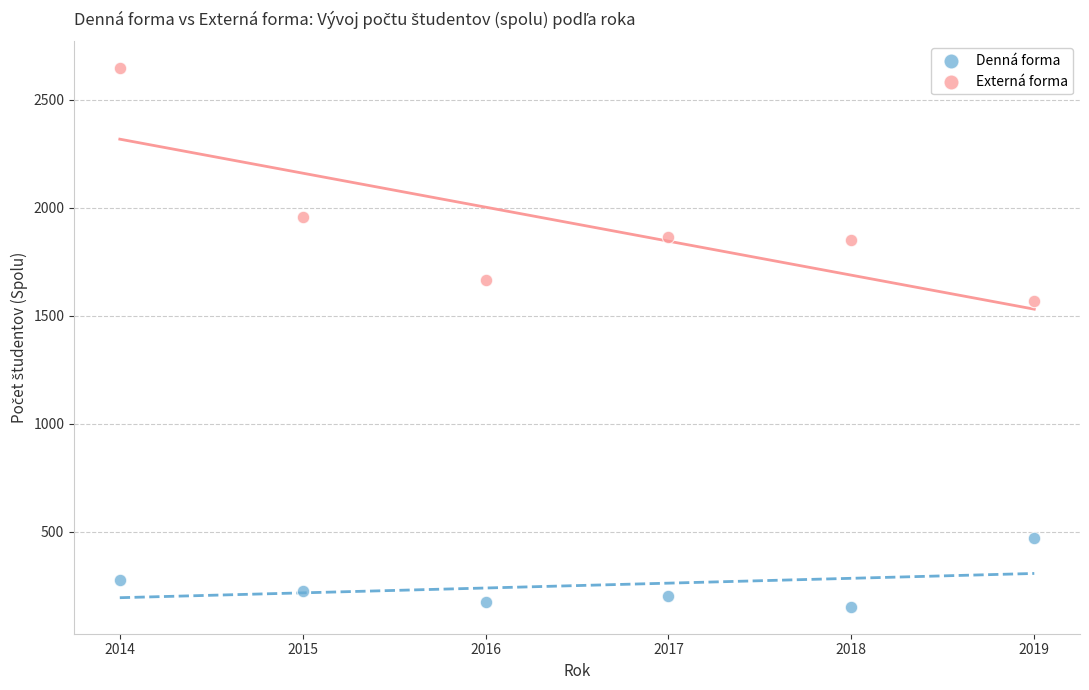

Which series has the largest Y range (max minus min)?

Externá forma